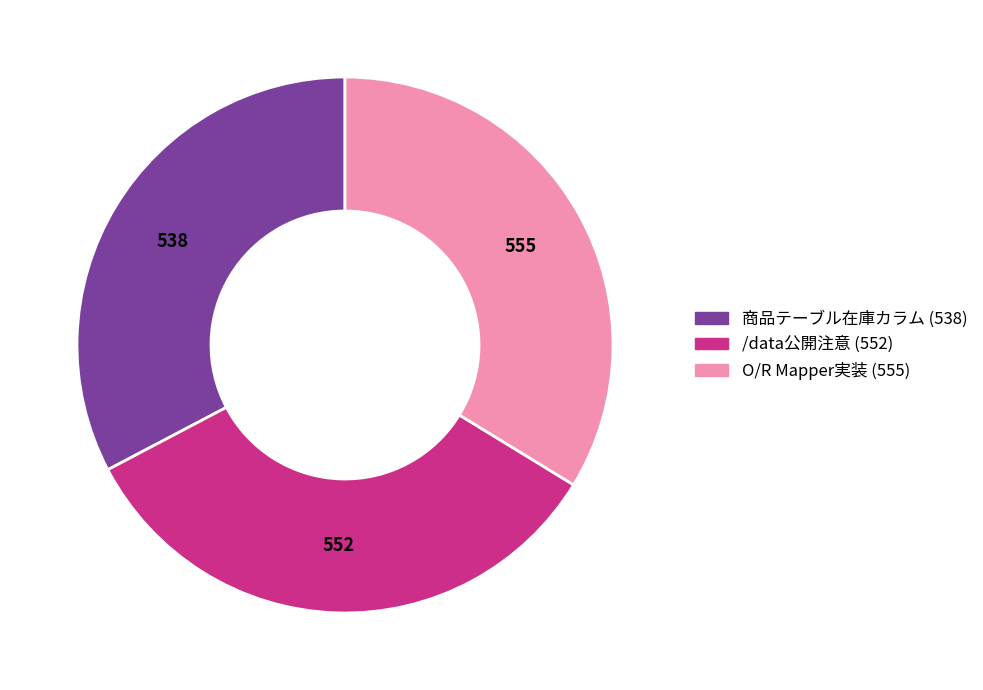

Is O/R Mapper実装 (555) the majority of the pie?

No